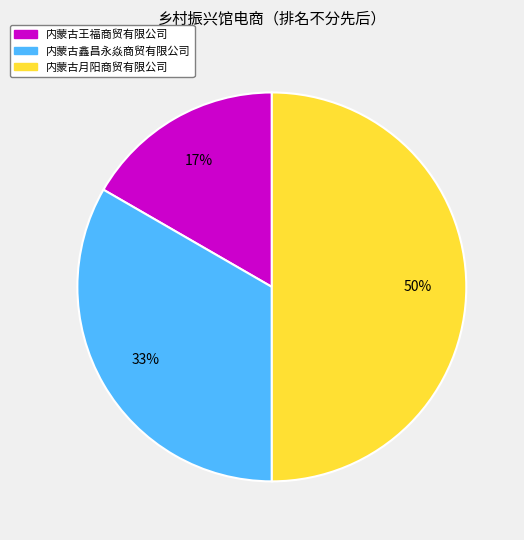

Between 内蒙古王福商贸有限公司 and 内蒙古鑫昌永焱商贸有限公司, which is larger?

内蒙古鑫昌永焱商贸有限公司